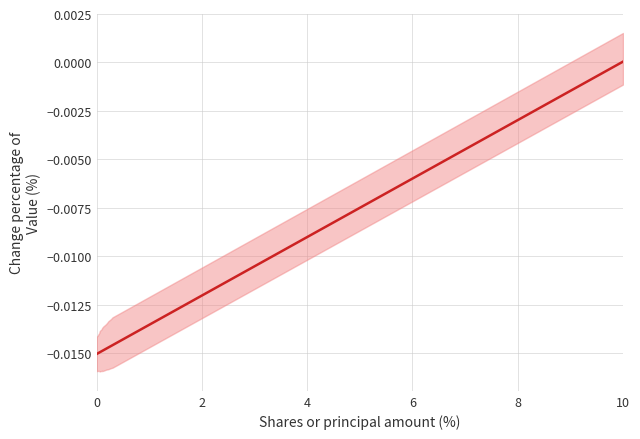

True or false: the data shows -0.0 at 13.

False